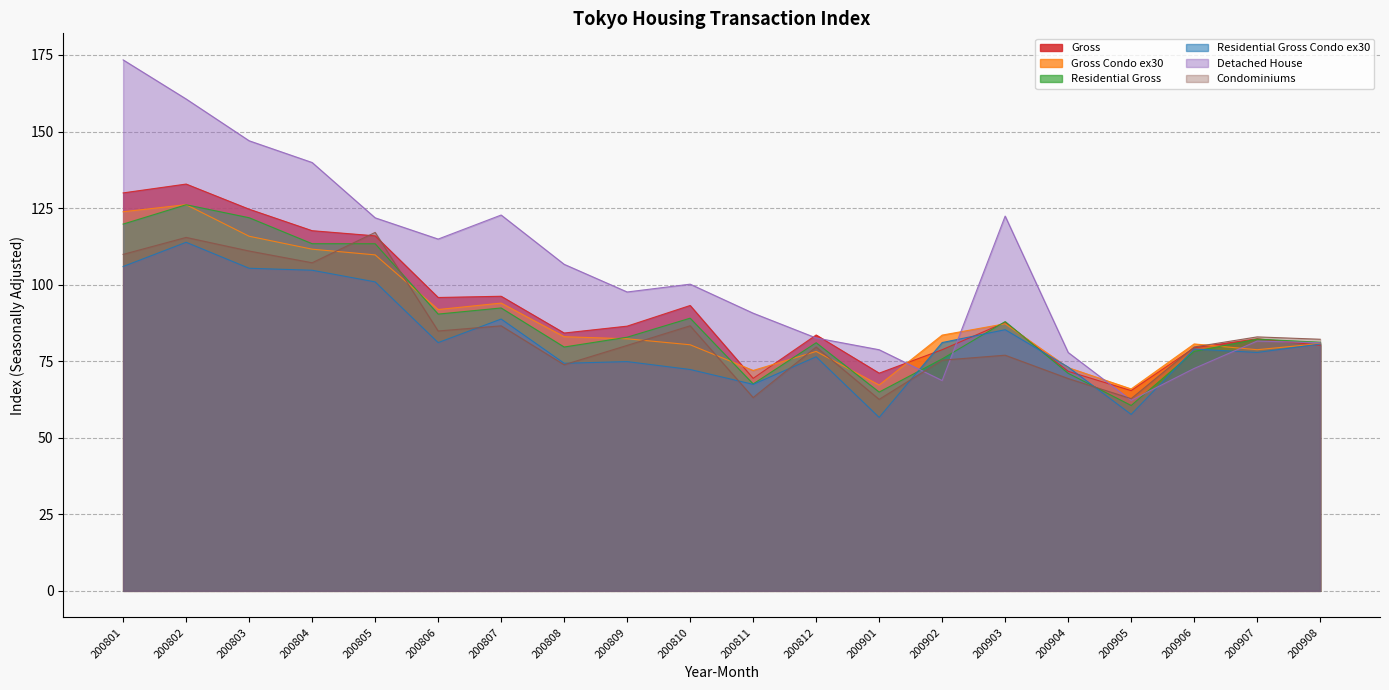

What are all the series names shown in the legend?

Gross, Gross Condo ex30, Residential Gross, Residential Gross Condo ex30, Detached House, Condominiums